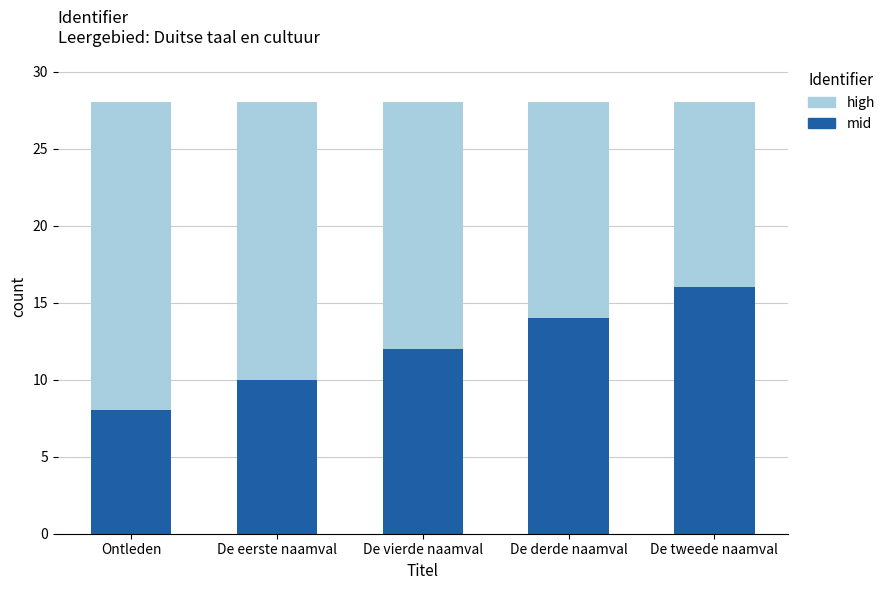

Is it true that mid equals 14 at De derde naamval?

True